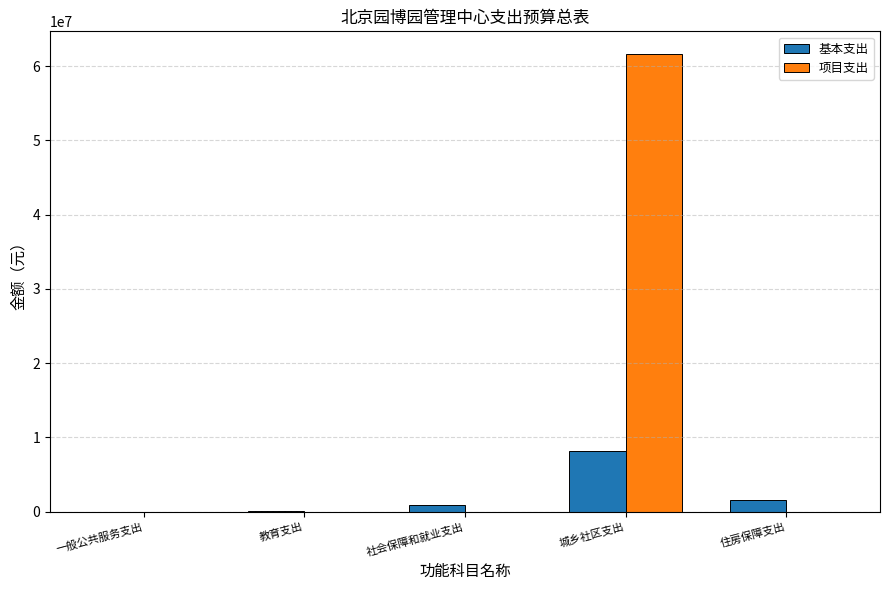

What is the sum of the 基本支出 values at 城乡社区支出 and 一般公共服务支出?

8164138